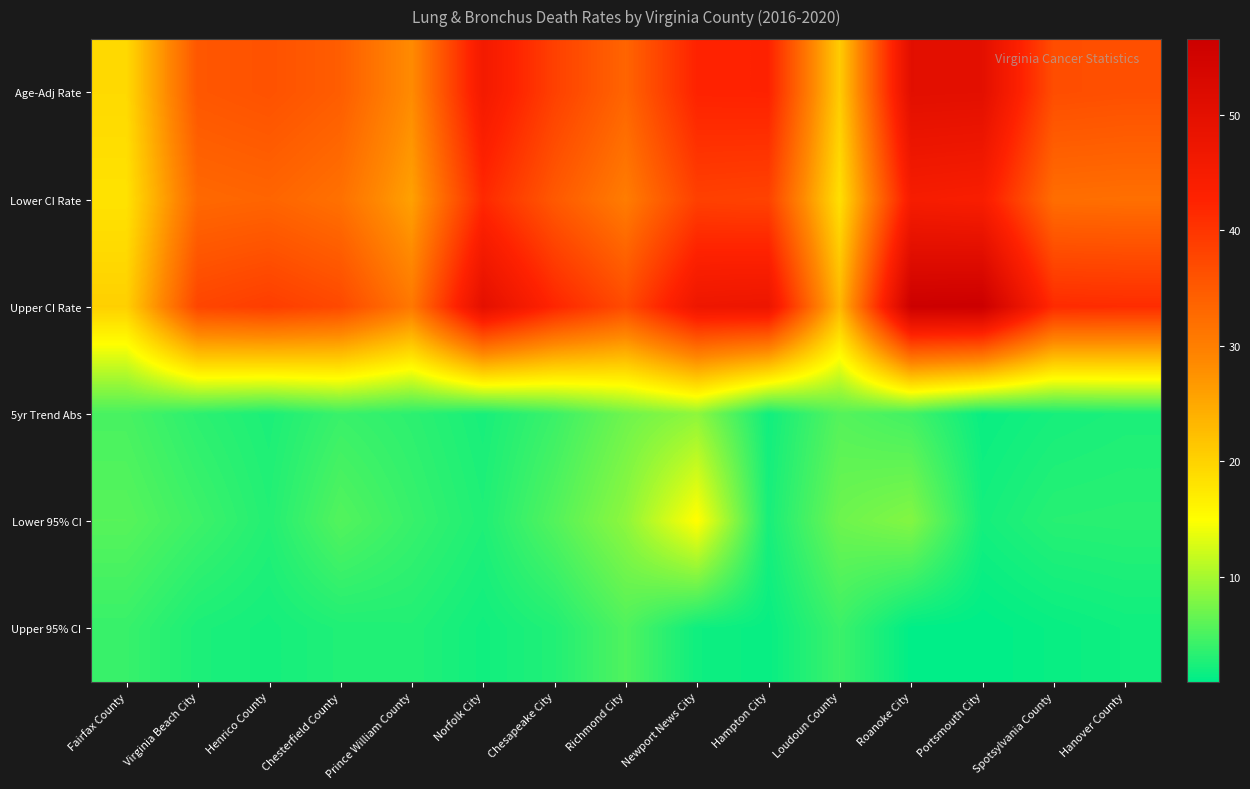

Reading left to right, list all the values displayed in this chart.

Age-Adj Rate: Fairfax County=19.2	Virginia Beach City=35.4	Henrico County=36.1	Chesterfield County=34.5	Prince William County=28.3	Norfolk City=45.6	Chesapeake City=38.5	Richmond City=33.5	Newport News City=42.6	Hampton City=42.7	Loudoun County=20.8	Roanoke City=50.3	Portsmouth City=50.1	Spotsylvania County=36.7	Hanover County=36.4
Lower CI Rate: Fairfax County=18.1	Virginia Beach City=33.0	Henrico County=33.5	Chesterfield County=31.9	Prince William County=25.8	Norfolk City=41.7	Chesapeake City=35.1	Richmond City=30.3	Newport News City=38.5	Hampton City=38.2	Loudoun County=18.5	Roanoke City=44.8	Portsmouth City=44.3	Spotsylvania County=32.3	Hanover County=32.1
Upper CI Rate: Fairfax County=20.3	Virginia Beach City=37.8	Henrico County=38.9	Chesterfield County=37.3	Prince William County=30.9	Norfolk City=49.9	Chesapeake City=42.2	Richmond City=37.0	Newport News City=47.1	Hampton City=47.5	Loudoun County=23.2	Roanoke City=56.3	Portsmouth City=56.6	Spotsylvania County=41.4	Hanover County=41.2
5yr Trend Abs: Fairfax County=4.9	Virginia Beach City=3.4	Henrico County=2.5	Chesterfield County=4.1	Prince William County=3.4	Norfolk City=2.3	Chesapeake City=4.2	Richmond City=7.0	Newport News City=8.7	Hampton City=1.9	Loudoun County=5.6	Roanoke City=4.6	Portsmouth City=1.5	Spotsylvania County=2.2	Hanover County=2.5
Lower 95% CI: Fairfax County=5.7	Virginia Beach City=4.3	Henrico County=2.9	Chesterfield County=5.5	Prince William County=4.0	Norfolk City=2.7	Chesapeake City=5.5	Richmond City=8.7	Newport News City=15.1	Hampton City=2.3	Loudoun County=6.9	Roanoke City=8.1	Portsmouth City=2.1	Spotsylvania County=3.1	Hanover County=3.2
Upper 95% CI: Fairfax County=4.0	Virginia Beach City=2.5	Henrico County=2.1	Chesterfield County=2.7	Prince William County=2.8	Norfolk City=1.9	Chesapeake City=2.8	Richmond City=5.3	Newport News City=1.8	Hampton City=1.4	Loudoun County=4.2	Roanoke City=1.0	Portsmouth City=0.9	Spotsylvania County=1.4	Hanover County=1.8